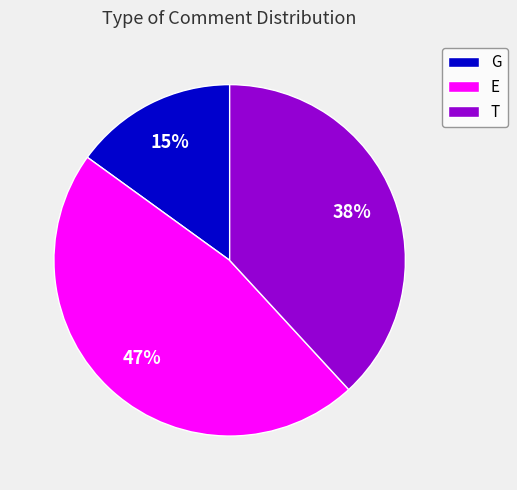

To the nearest percent, what is the combined percentage of E and G?

62%